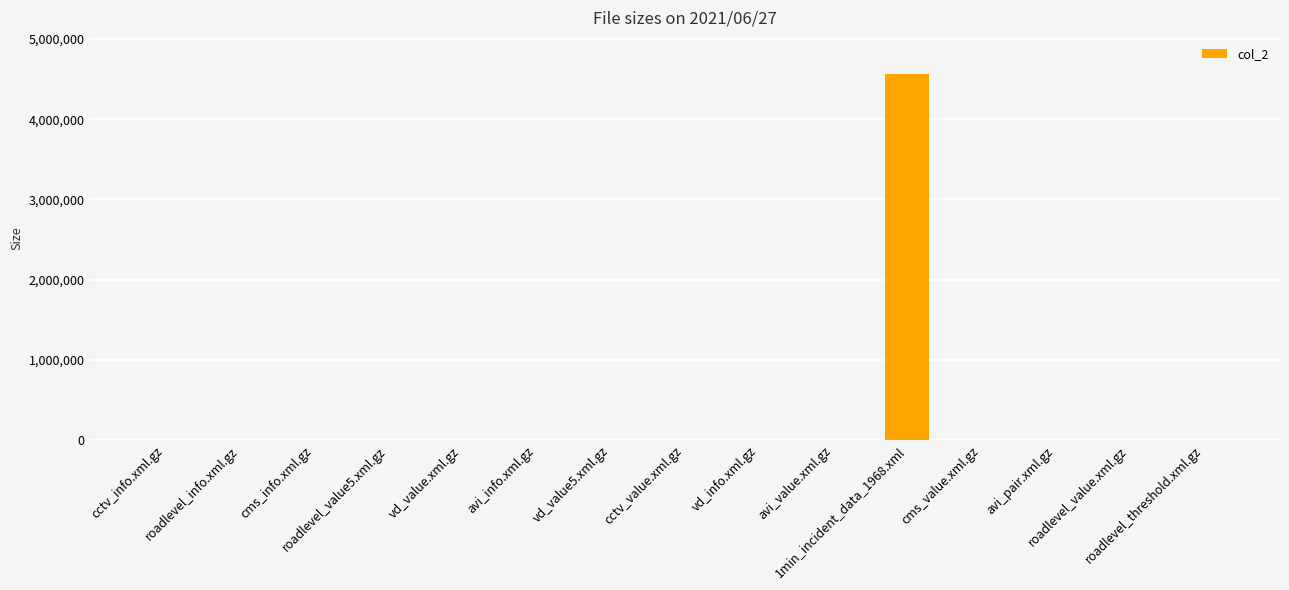

What is the change in value from cctv_info.xml.gz to 1min_incident_data_1968.xml?

+4562349